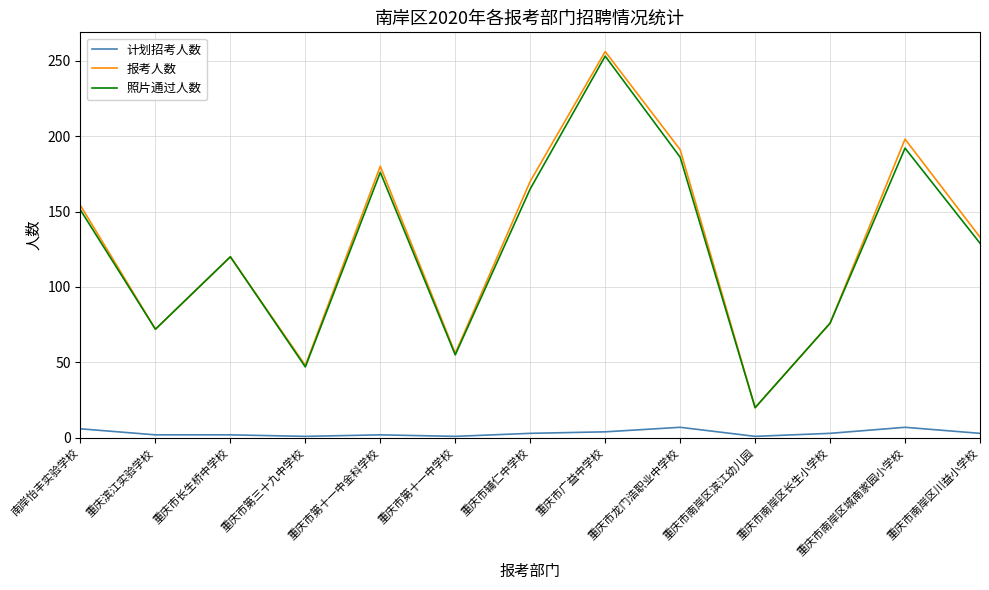

In 照片通过人数, how many points are lower than both neighbors (excluding endpoints)?

4